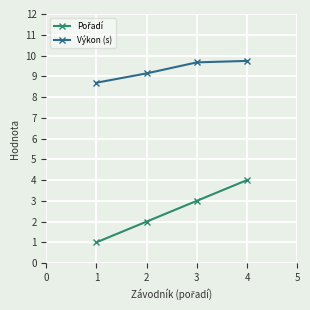

What is the total value across all series at 2?

11.1